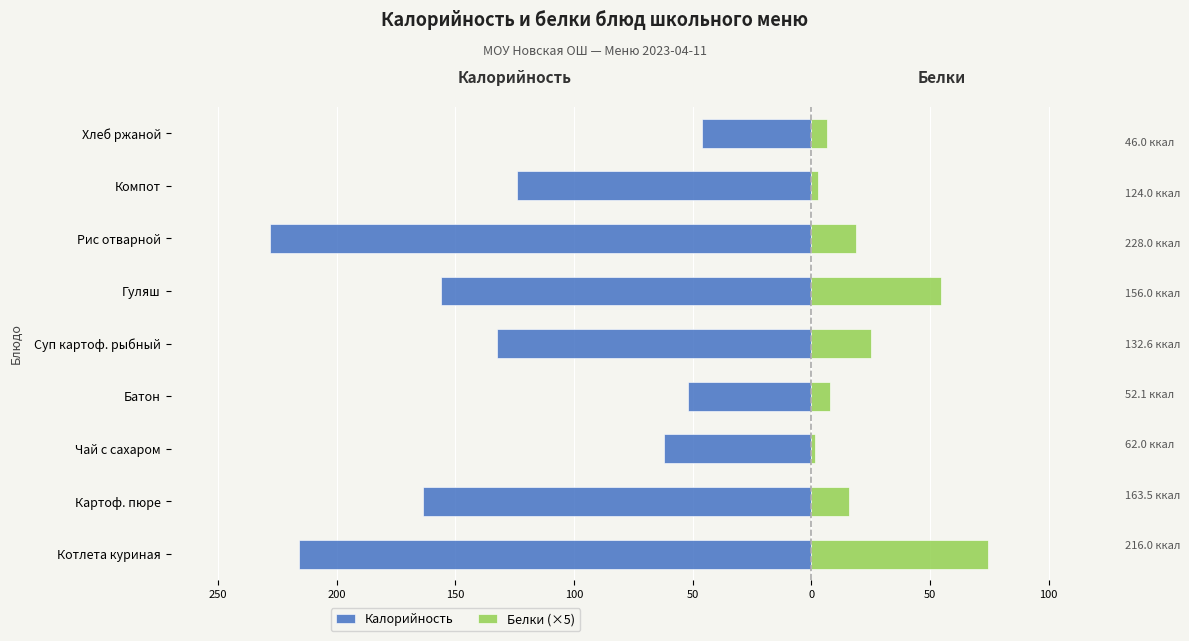

Which series changed the most between Картоф. пюре and Хлеб ржаной?

Калорийность